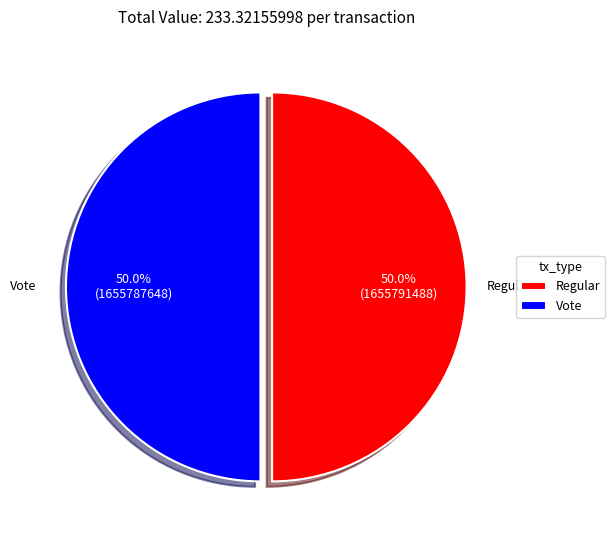

Combined, what portion of the pie is Vote and Regular?

100.0%